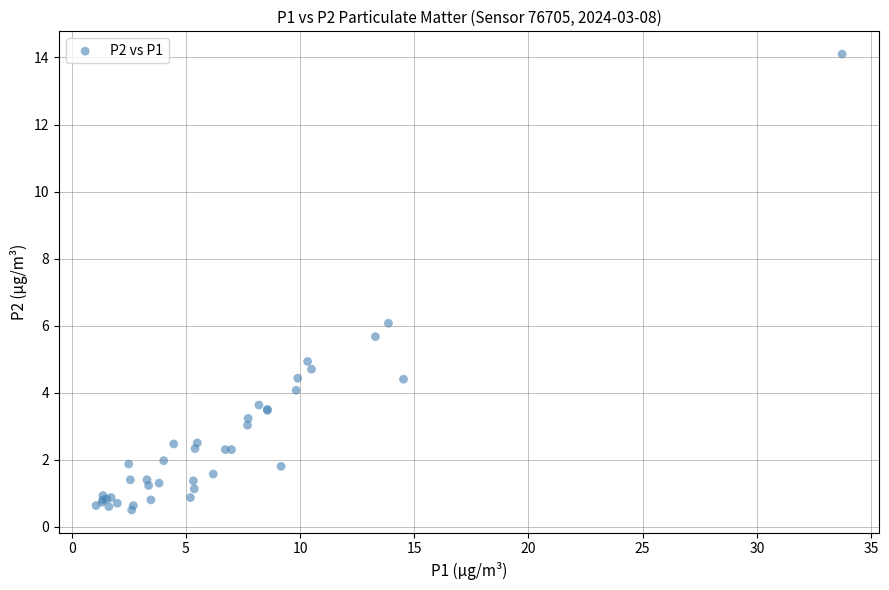

What Y value in the scatter plot is closest to 7?

6.1